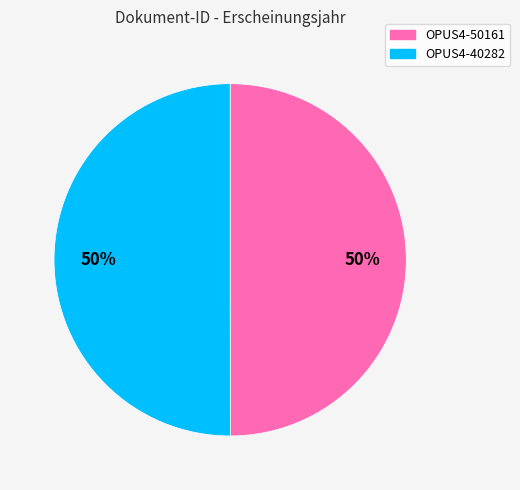

Approximately how many times larger is the value at OPUS4-50161 compared to OPUS4-40282?

1.0